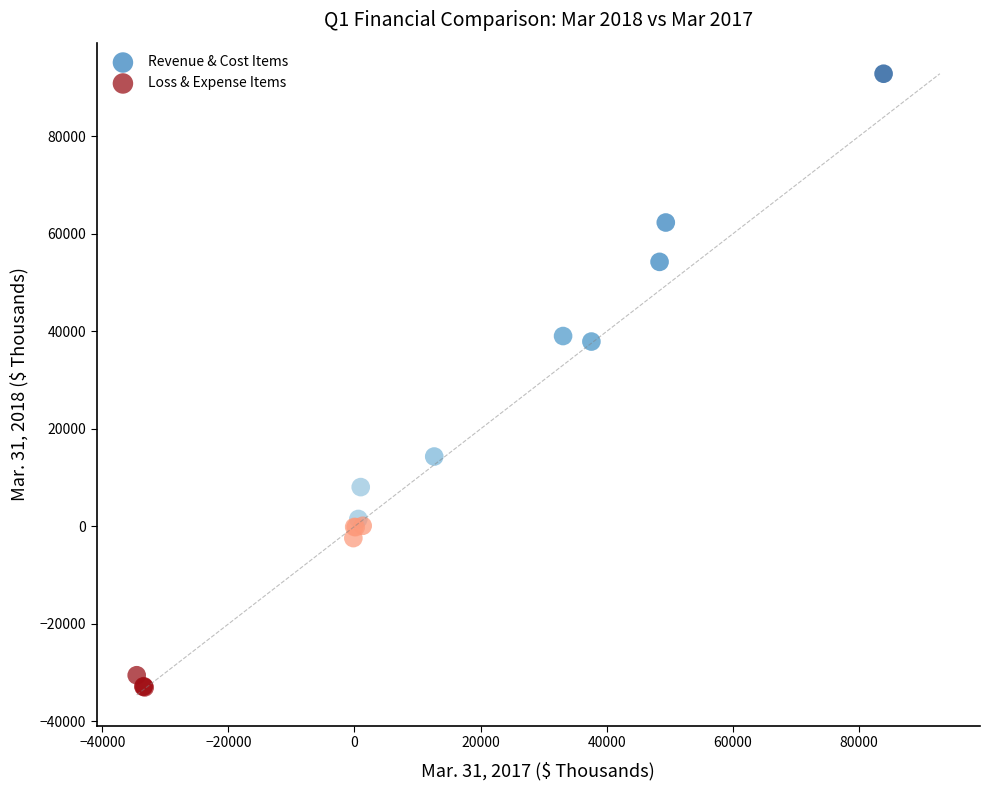

Which series reaches the maximum Y coordinate?

Revenue & Cost Items